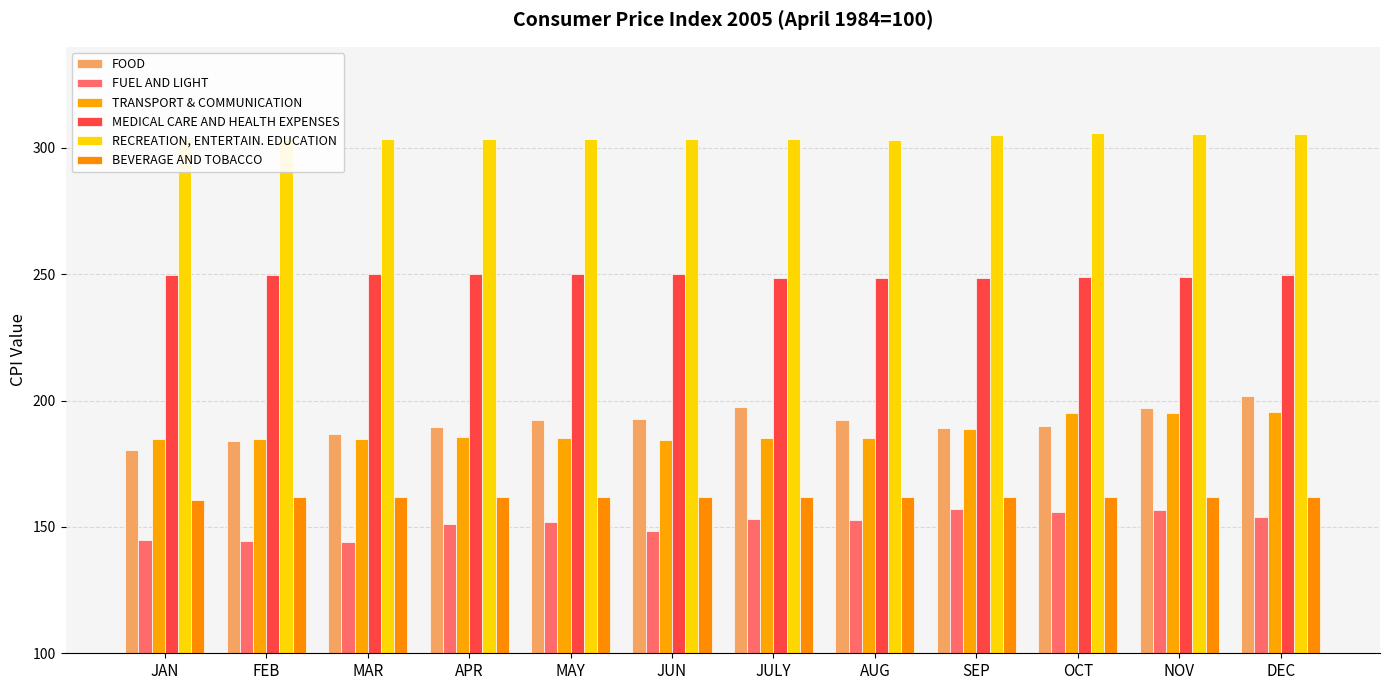

Rank the series by their maximum value, from lowest to highest.

FUEL AND LIGHT, BEVERAGE AND TOBACCO, TRANSPORT & COMMUNICATION, FOOD, MEDICAL CARE AND HEALTH EXPENSES, RECREATION, ENTERTAIN. EDUCATION